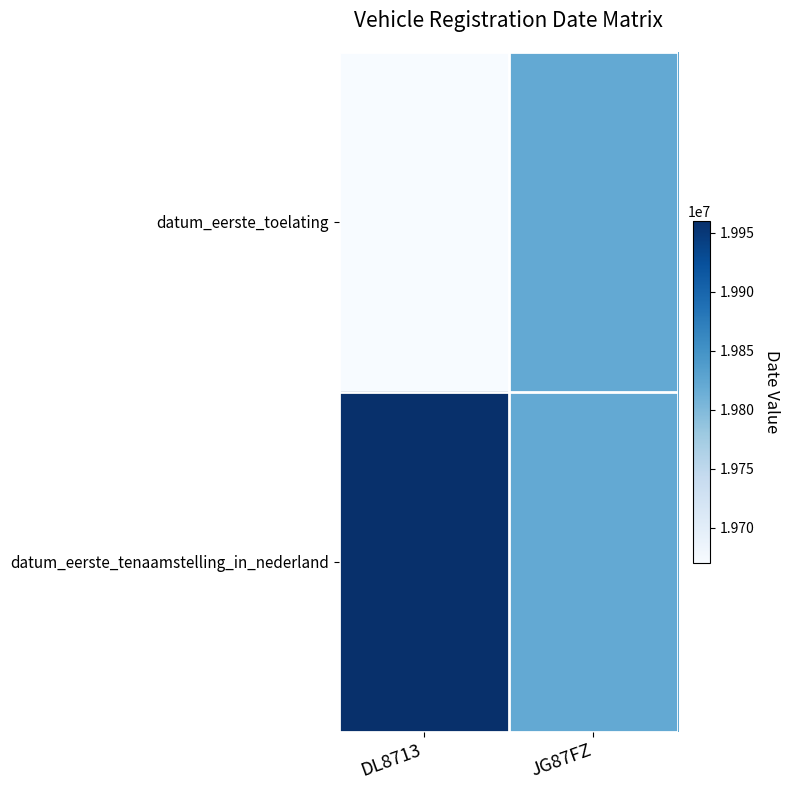

Reading left to right, what are all the values shown in this chart?

datum_eerste_toelating: DL8713=0.0	JG87FZ=0.5
datum_eerste_tenaamstelling_in_nederland: DL8713=1.0	JG87FZ=0.5